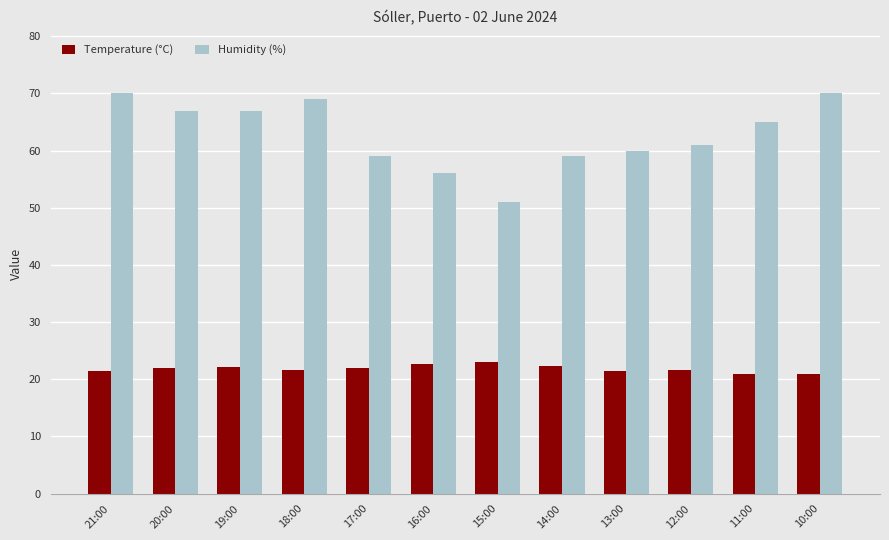

The Humidity (%) series shows 67.0 at 20:00. True or false?

True